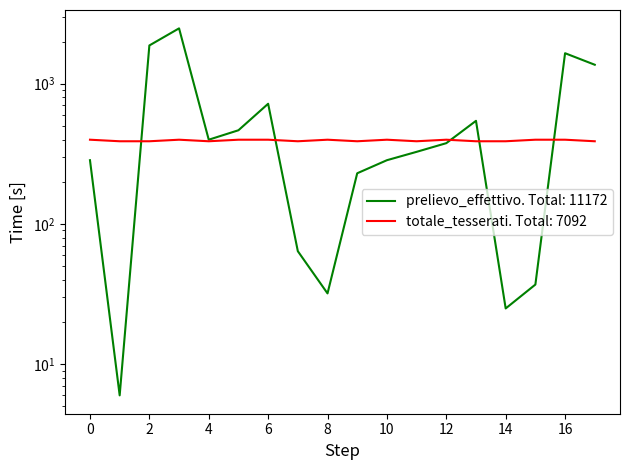

Does the chart display data point markers on the line(s)?

No